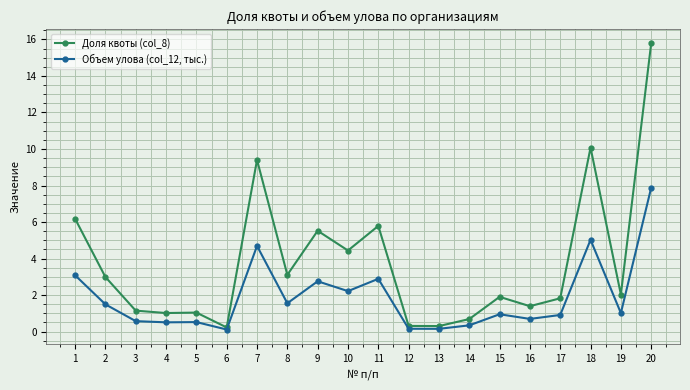

What is the maximum value shown in the chart?

15.8